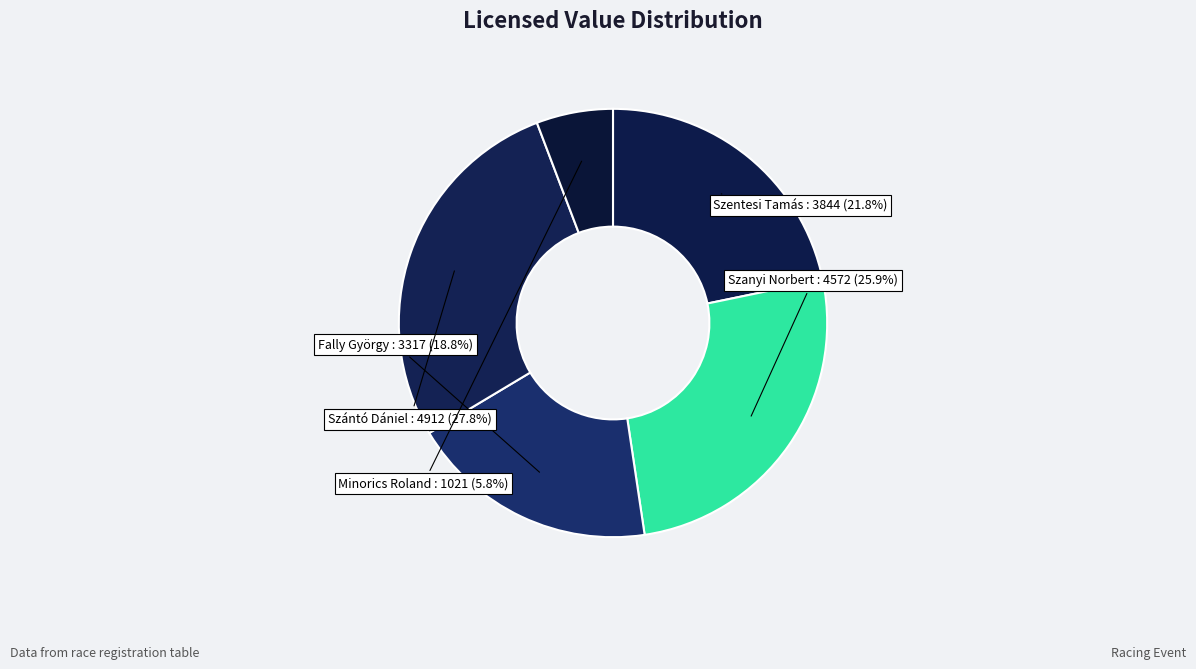

Which has a higher value, Szántó Dániel or Fally György?

Szántó Dániel